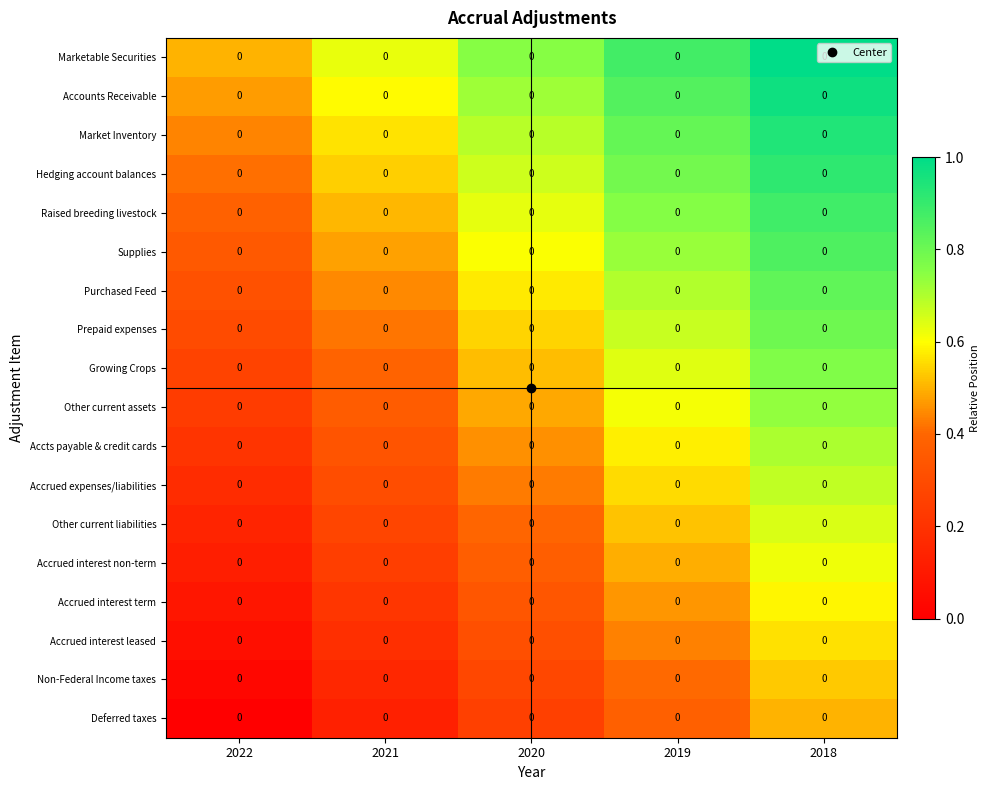

Between 2022 and 2020, which is larger?

2020